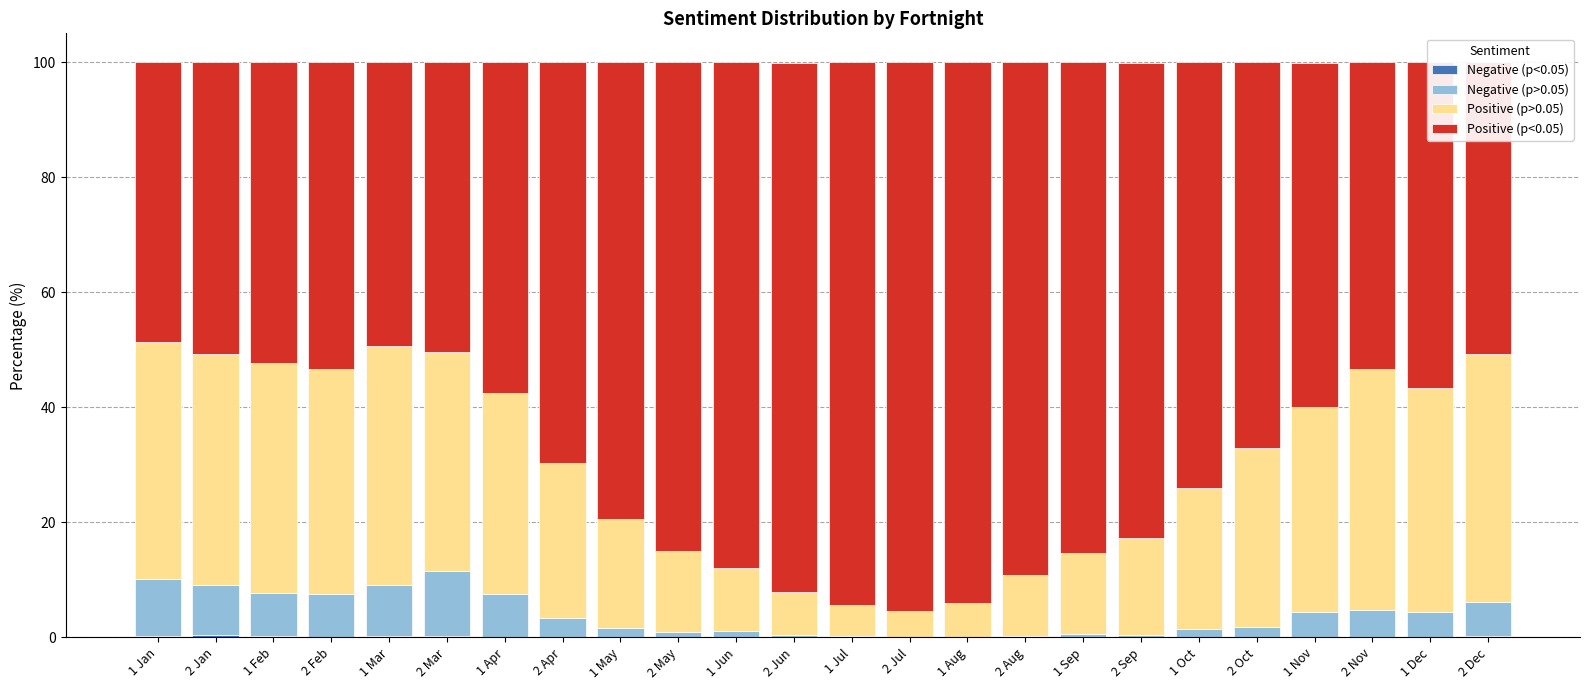

What is the total value across all series at 2 Sep?

99.9